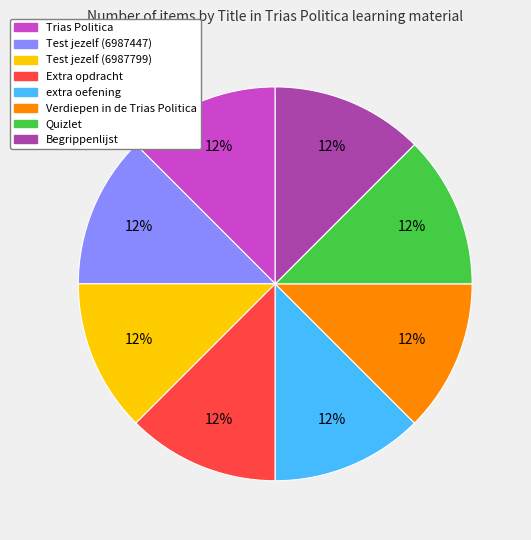

Do Verdiepen in de Trias Politica and Quizlet together represent more than half of the pie?

No